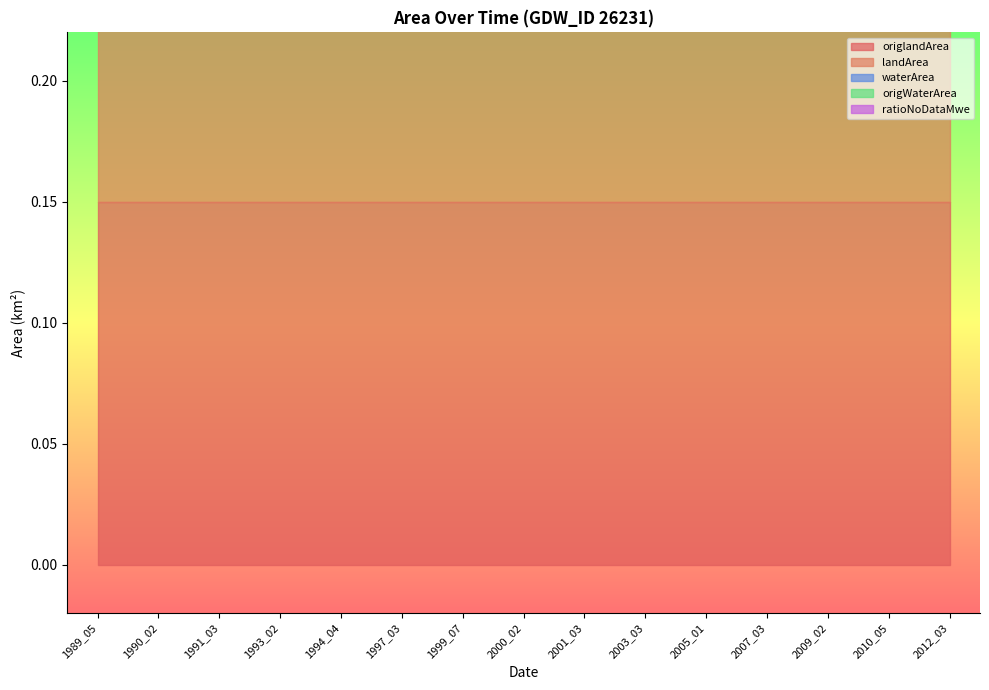

True or false: landArea has more than 0 points higher than both neighbors.

False